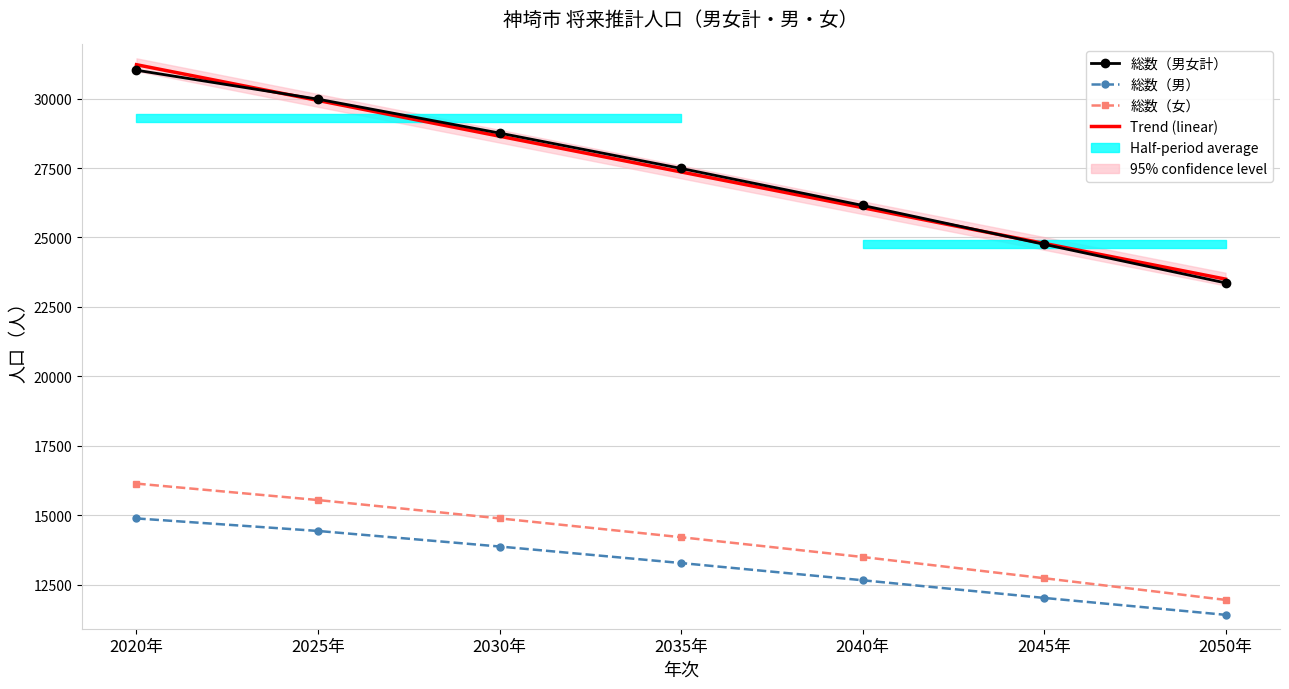

Rank the series at 2045年 from lowest to highest value.

総数（男）, 総数（女）, 総数（男女計）, Trend (linear)